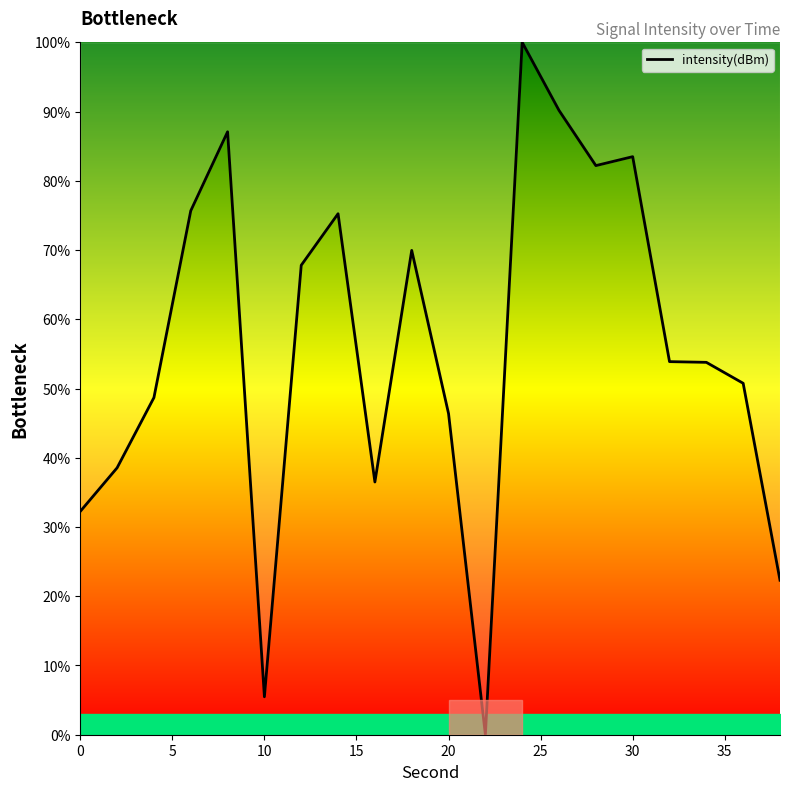

What is the greatest value displayed?

100.0